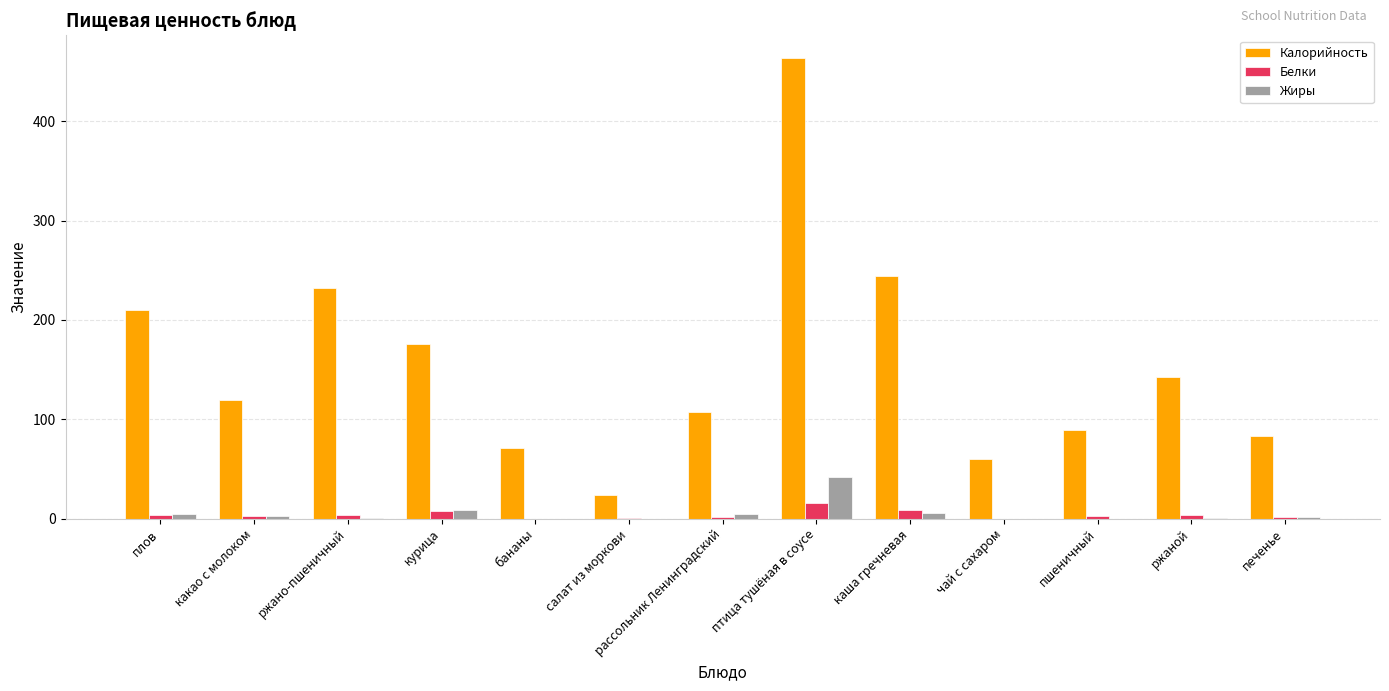

What is the total value across all series at чай с сахаром?

60.0